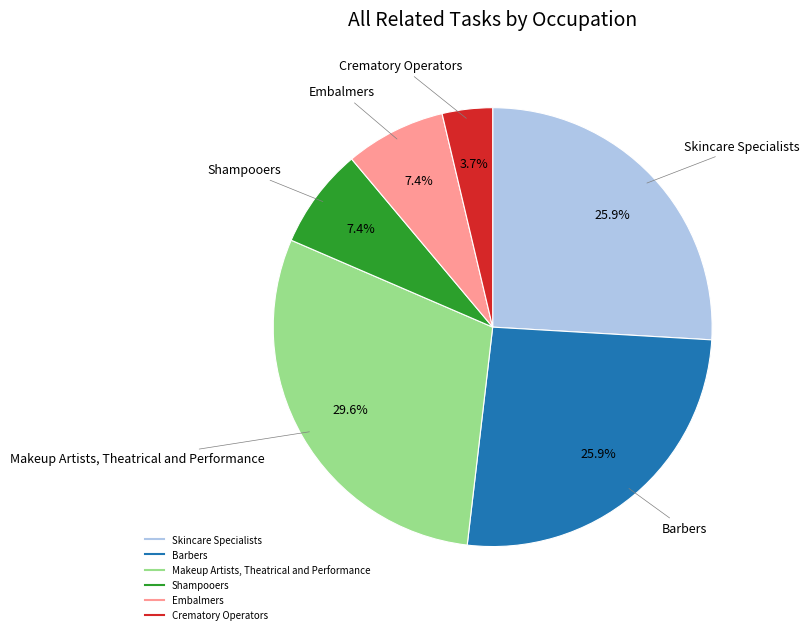

Is there a majority slice in this chart?

No